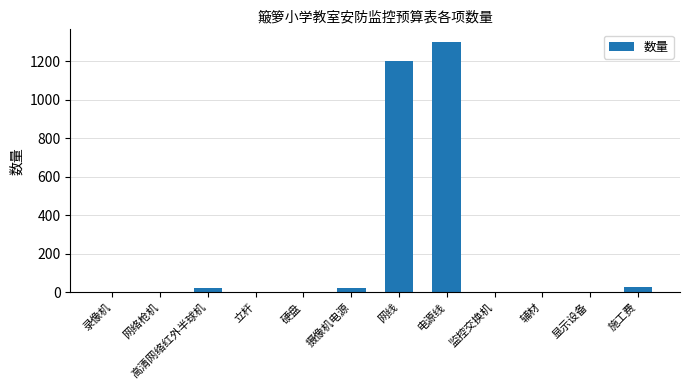

Between 电源线 and 监控交换机, which is larger?

电源线